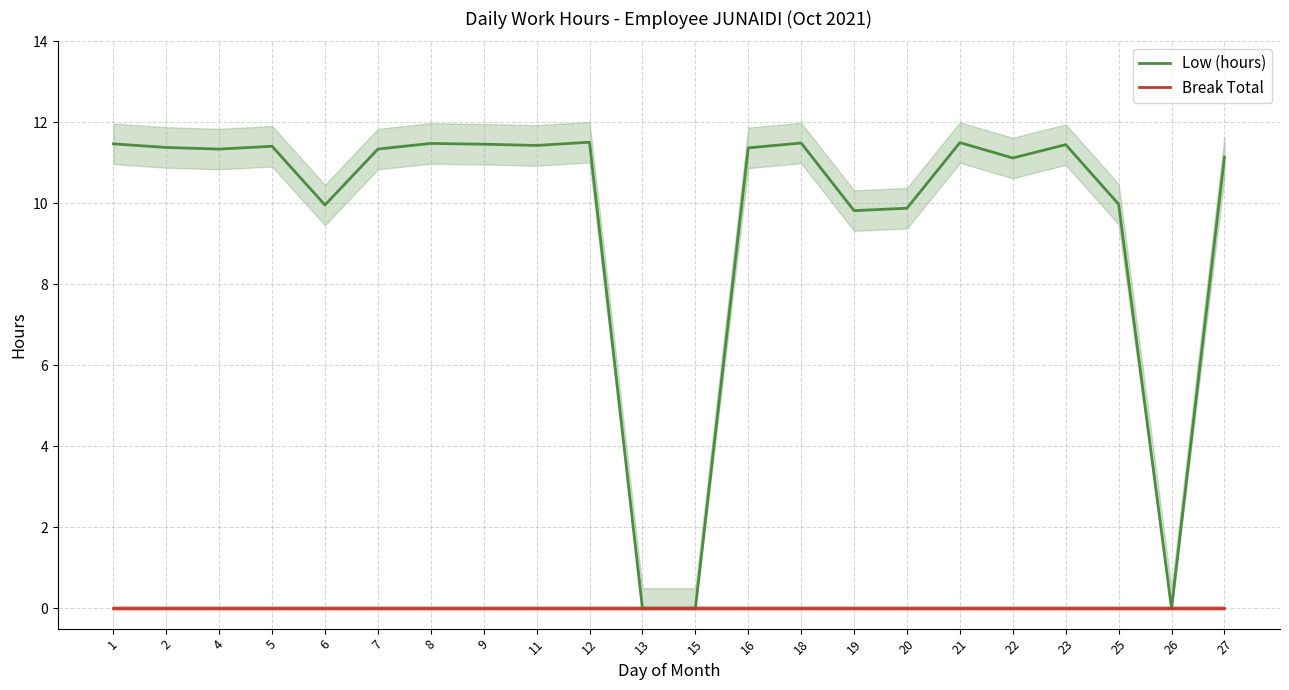

List the series in order of their peak value, lowest first.

Break Total, Low (hours)